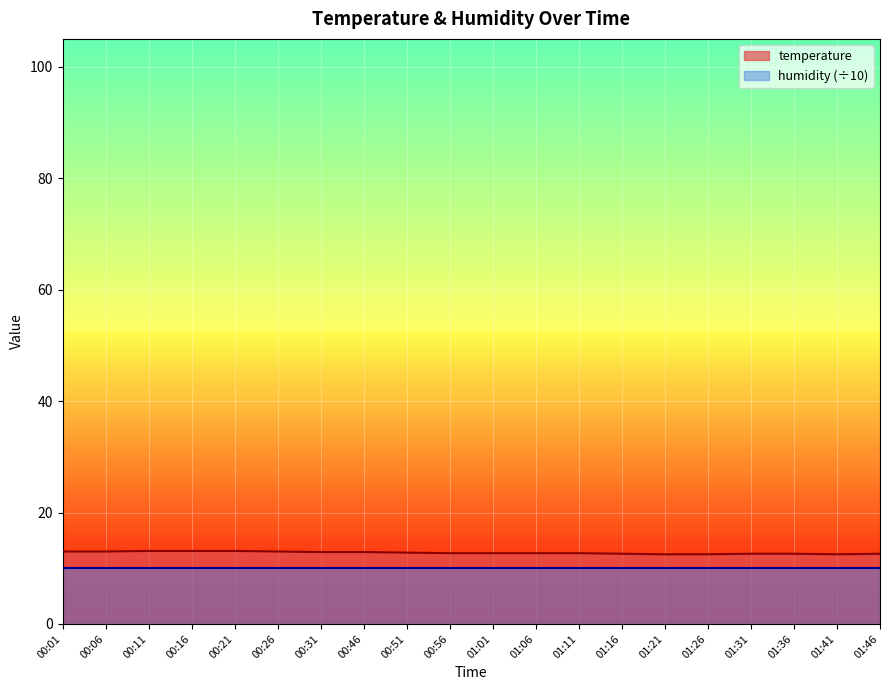

What is the minimum value shown in the chart?

10.0